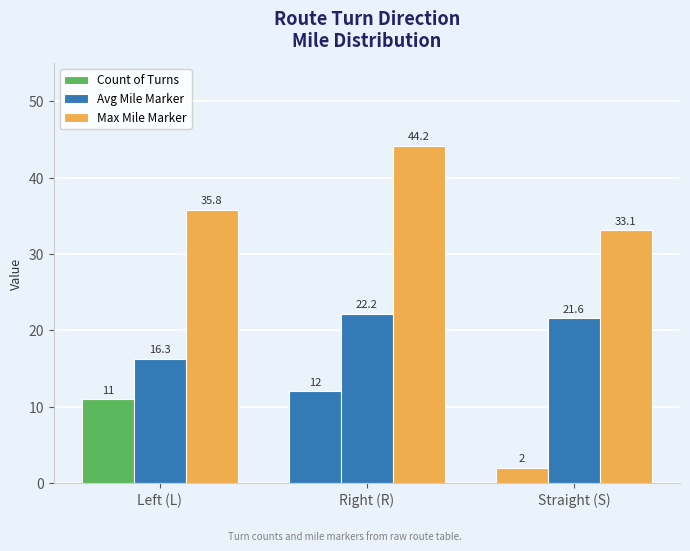

List the series in order of their peak value, highest first.

Max Mile Marker, Avg Mile Marker, Count of Turns